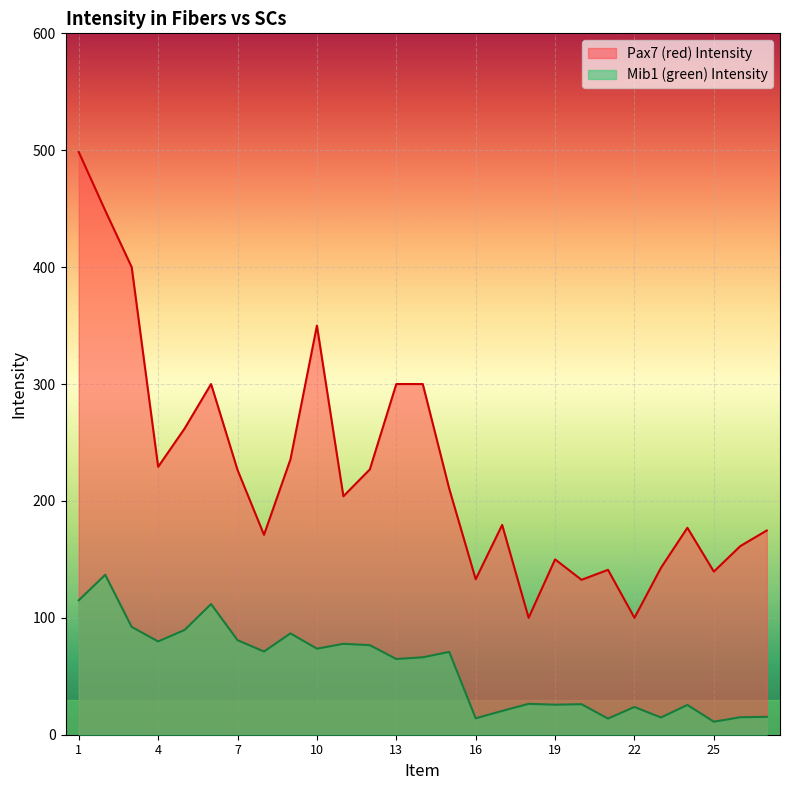

True or false: Mib1 (green) Intensity and Pax7 (red) Intensity intersect in this chart.

False